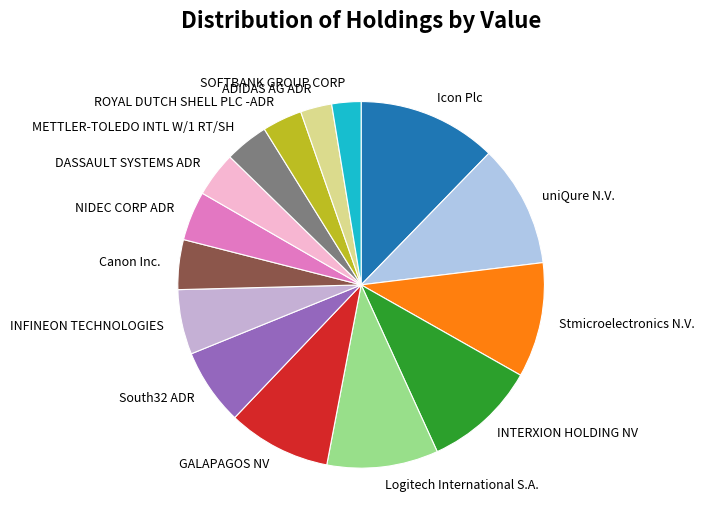

What is the ratio of the value at Icon Plc to the value at SOFTBANK GROUP CORP?

4.8